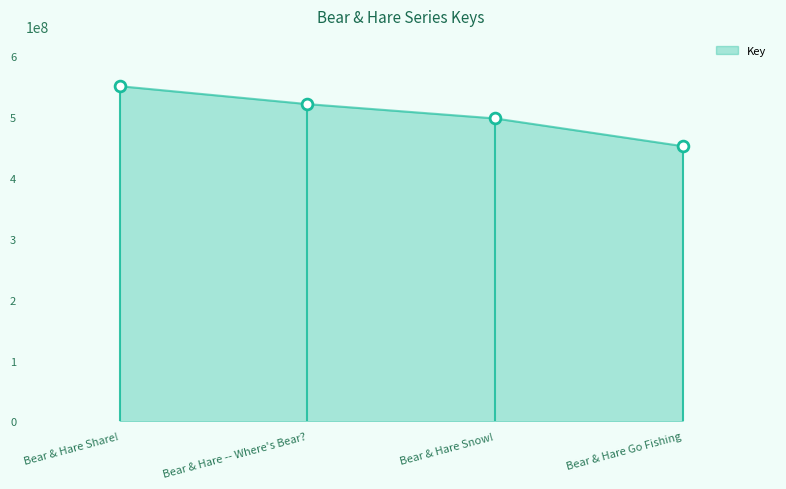

What is the ratio of the value at Bear & Hare Go Fishing to the value at Bear & Hare Snow!?

0.9